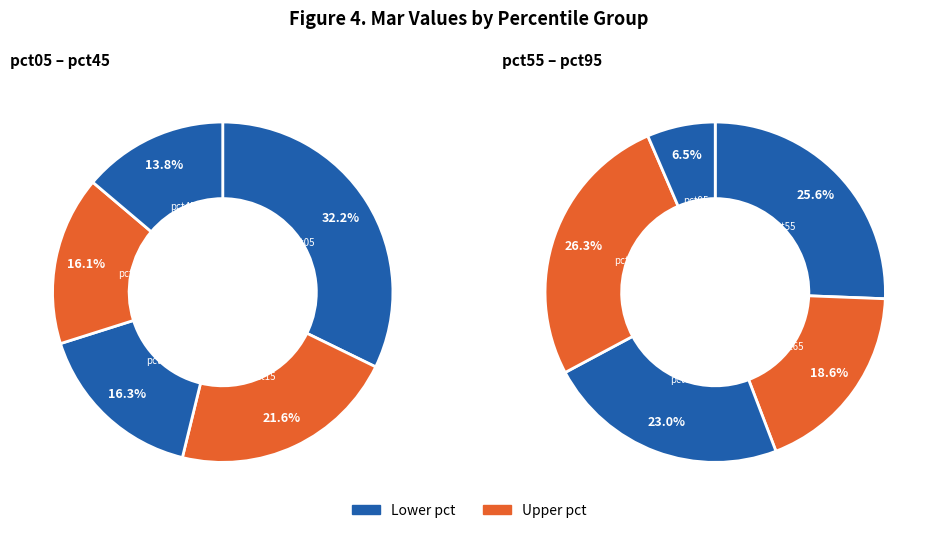

How many slices are in this pie chart?

10